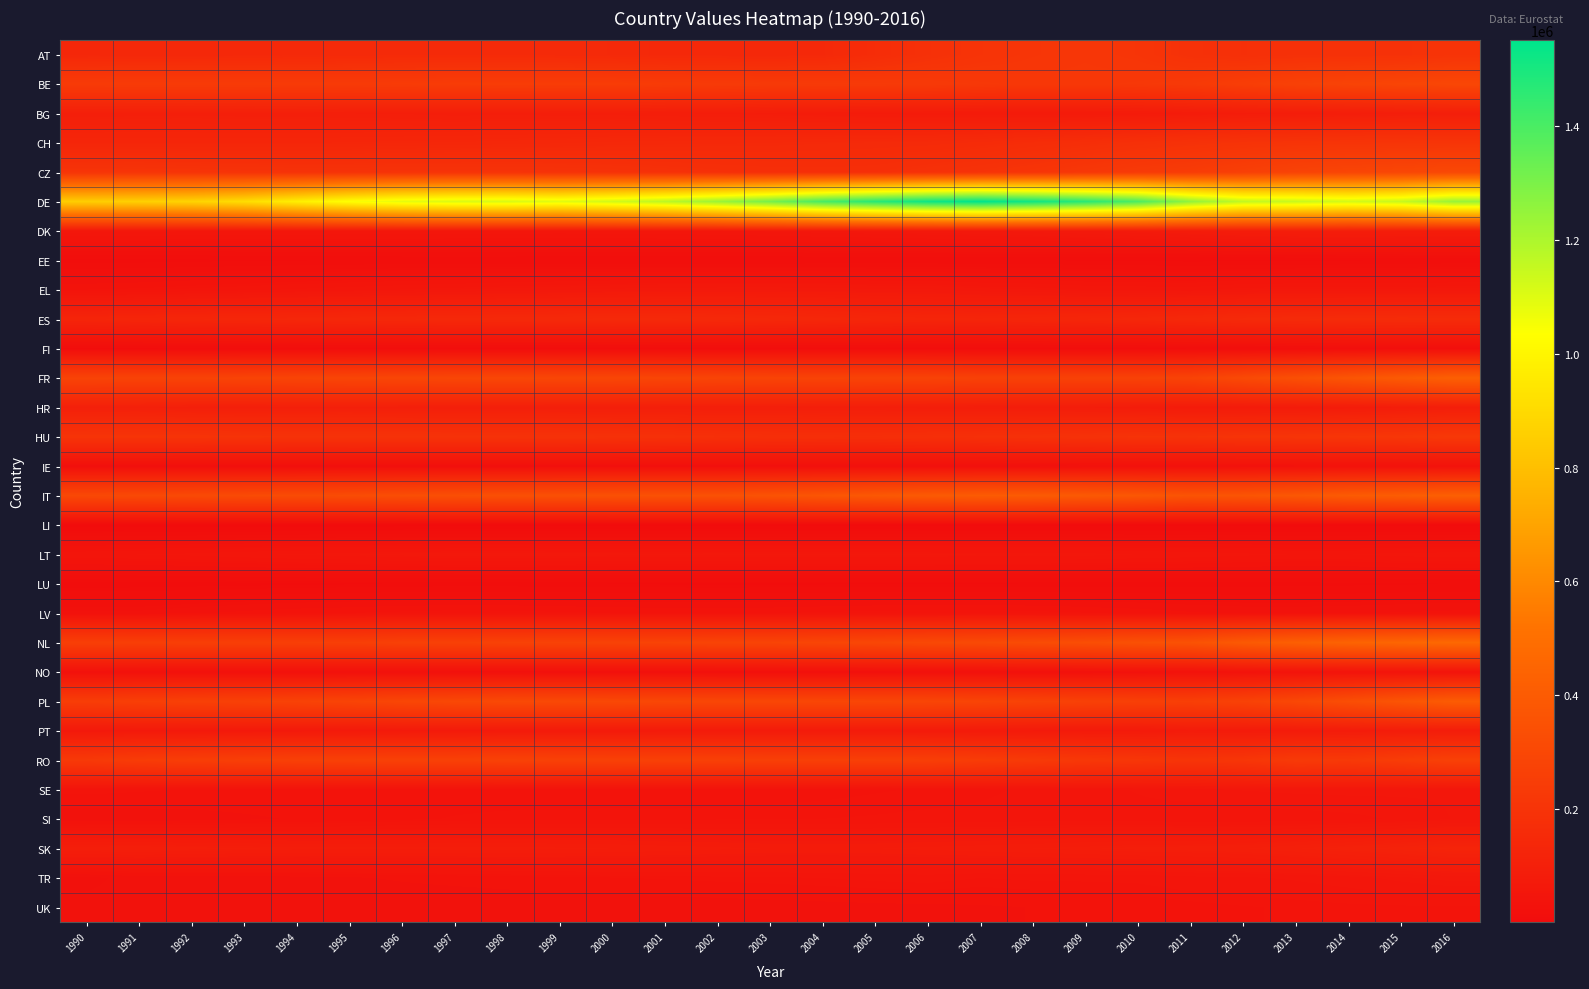

What is the difference between the highest and lowest values at 2004?

1403212